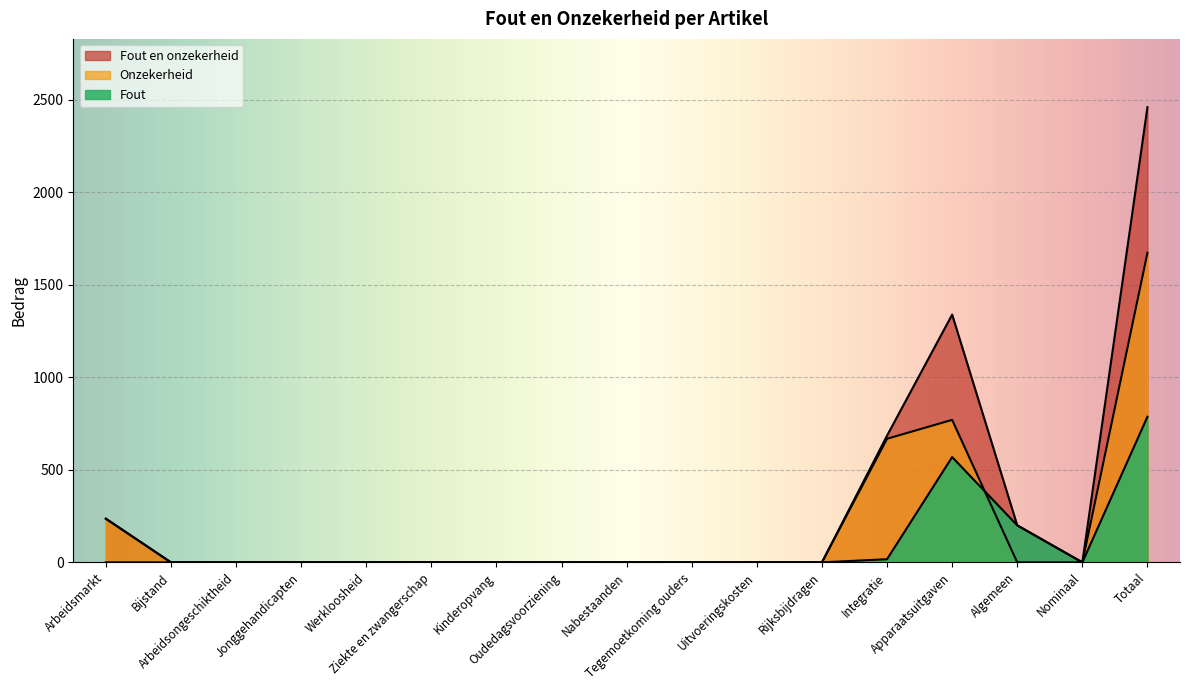

Where is the first local maximum for Onzekerheid?

Apparaatsuitgaven